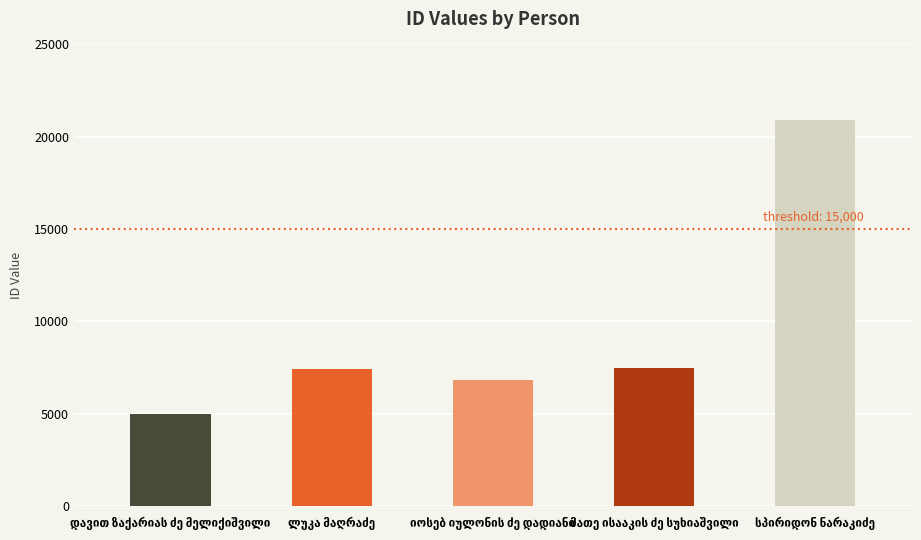

How many series are shown in this chart?

1